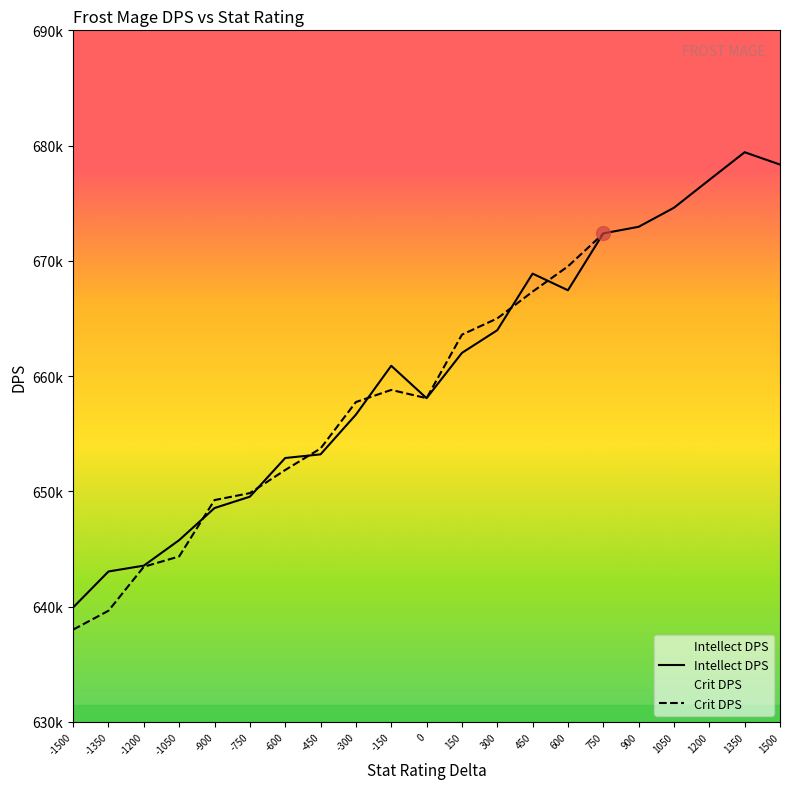

Approximately how many times larger is the value at -1050 compared to 900?

1.0